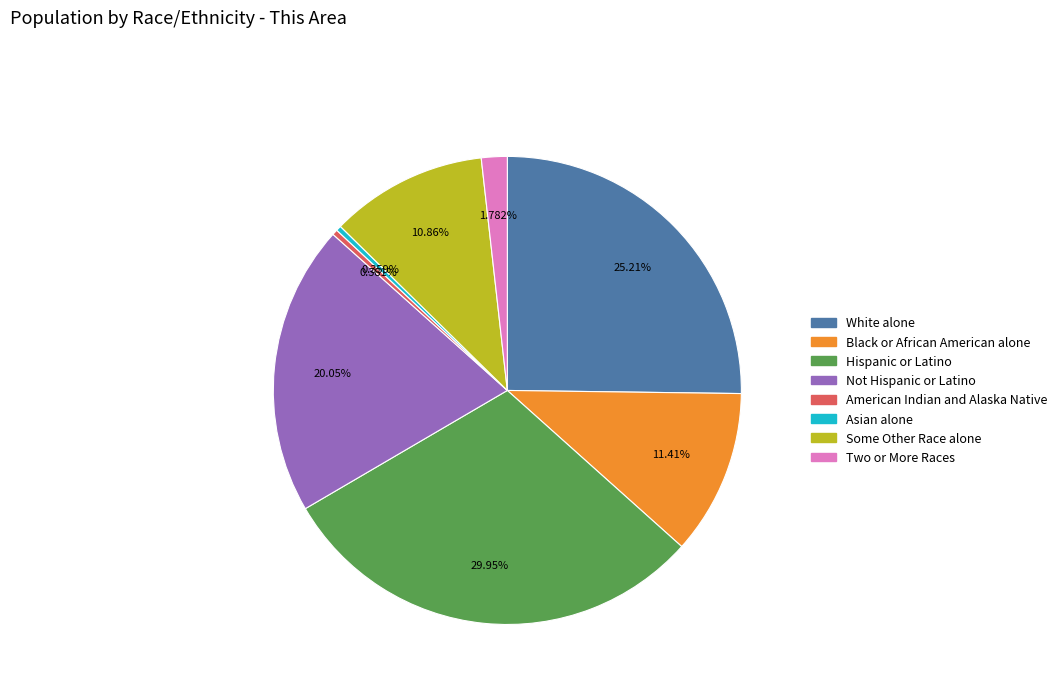

Is there a majority slice in this chart?

No